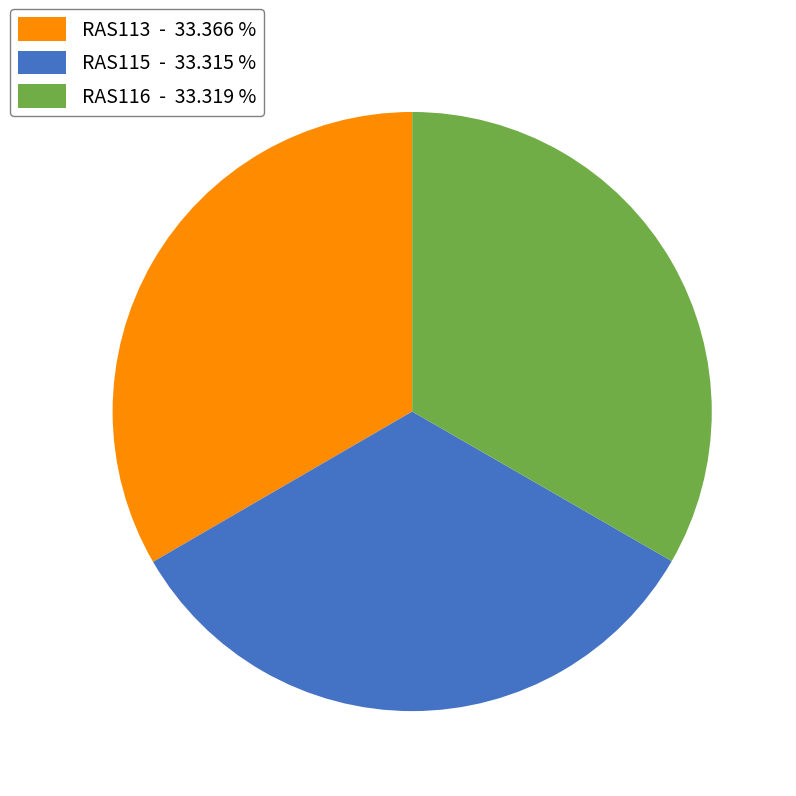

Combined, do RAS113 - 33.366 % and RAS115 - 33.315 % account for over 50%?

Yes